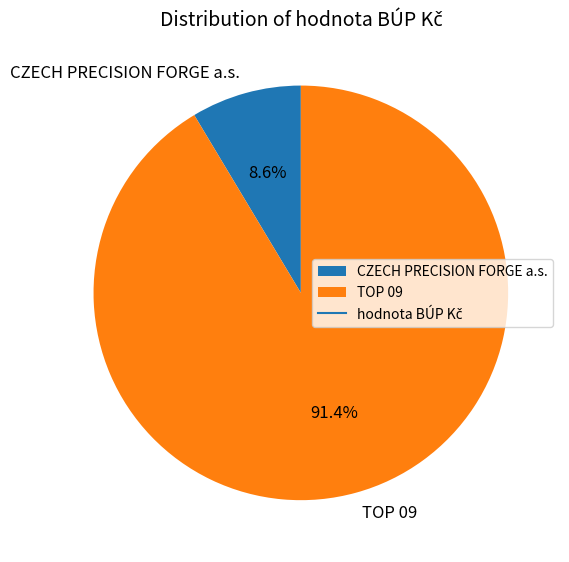

Count the number of slices in the pie.

2